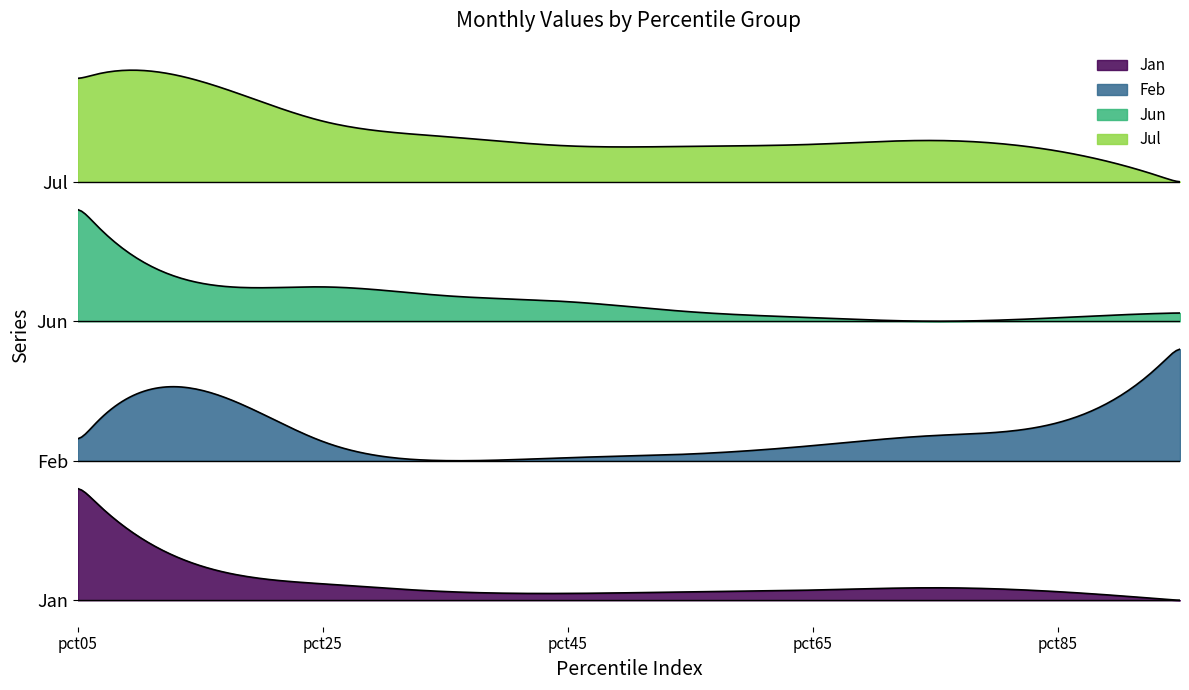

True or false: Jul has more than 1 points higher than both neighbors.

False